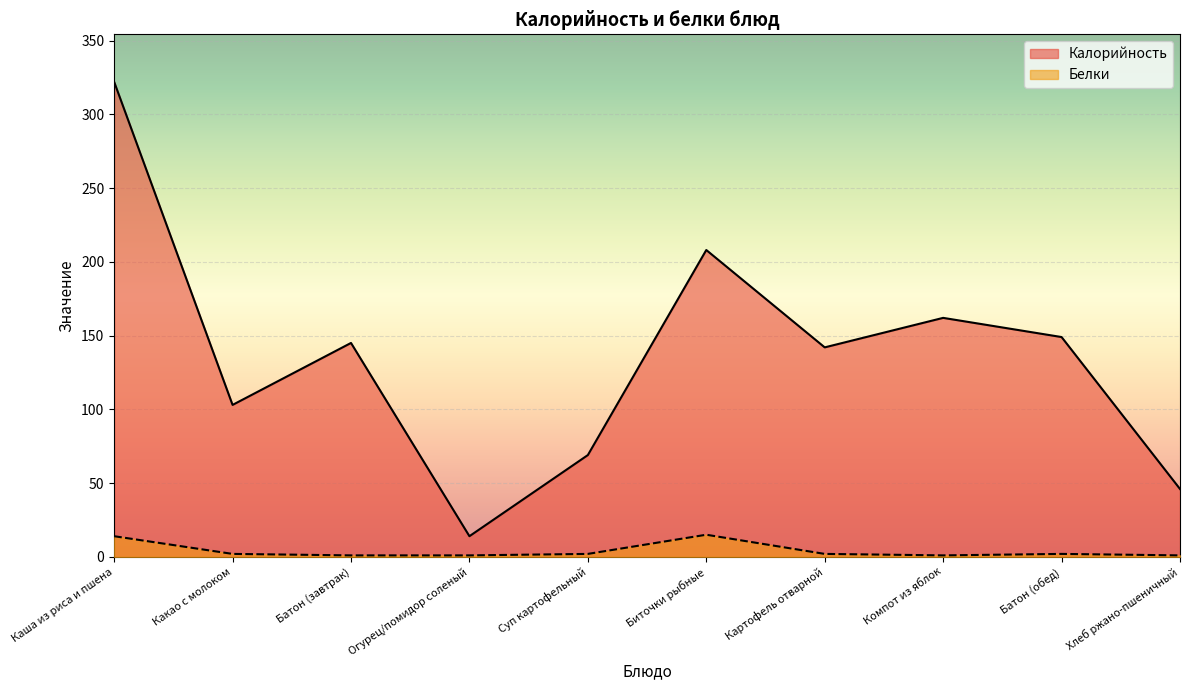

True or false: Белки and Калорийность intersect in this chart.

False